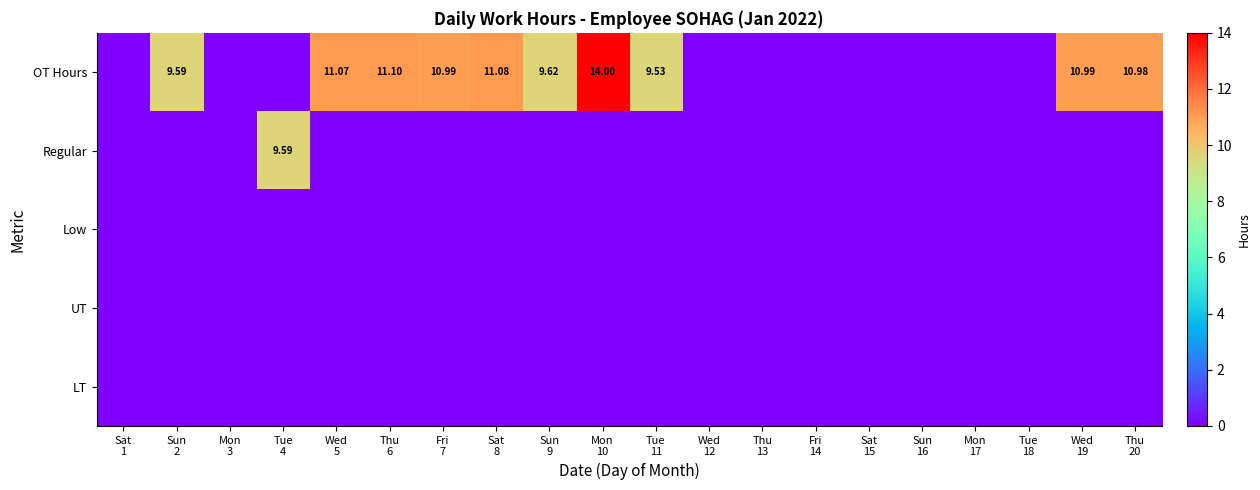

The LT series shows 0.0 at Thu 6. True or false?

True